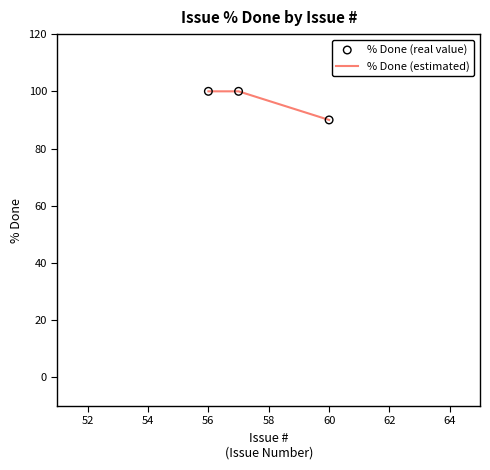

What is the average value?

97